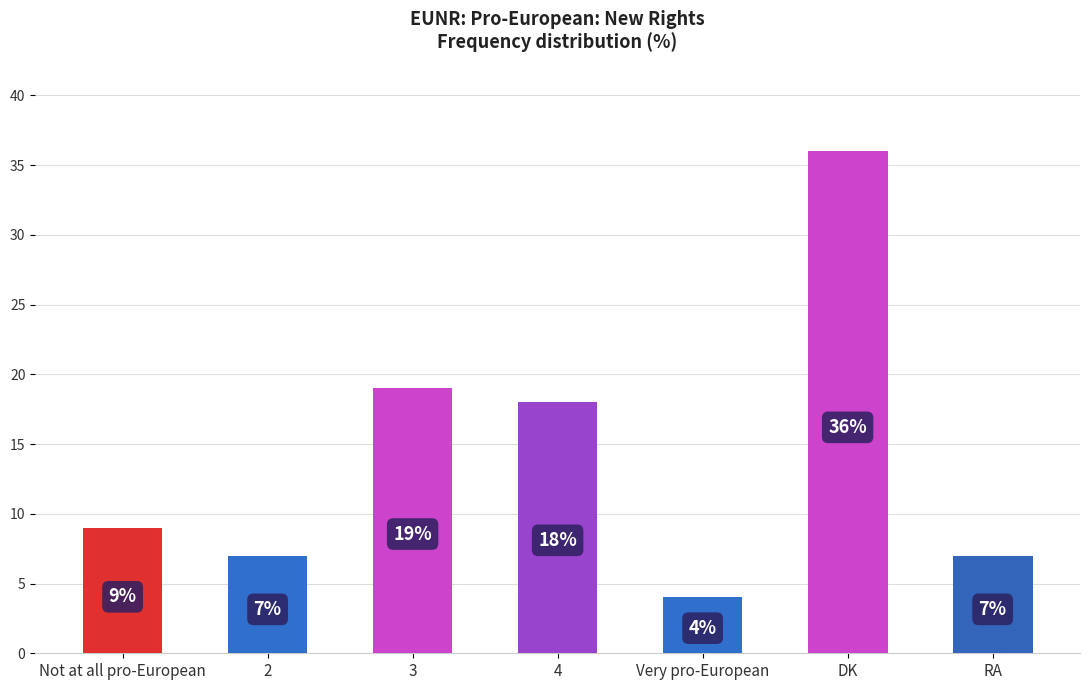

Read the value at Very pro-European, to the nearest 5.

5